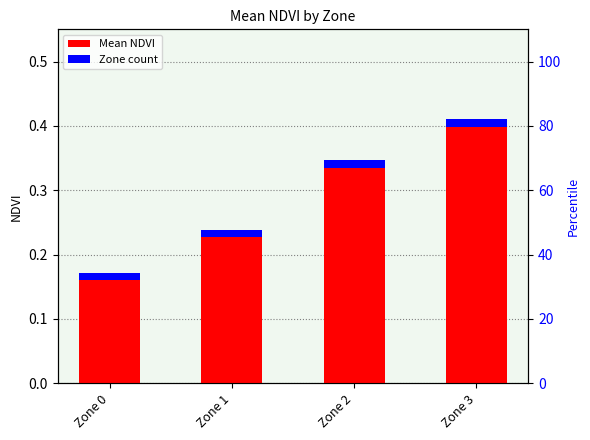

What is the value of the 1st bar from the left?

0.2